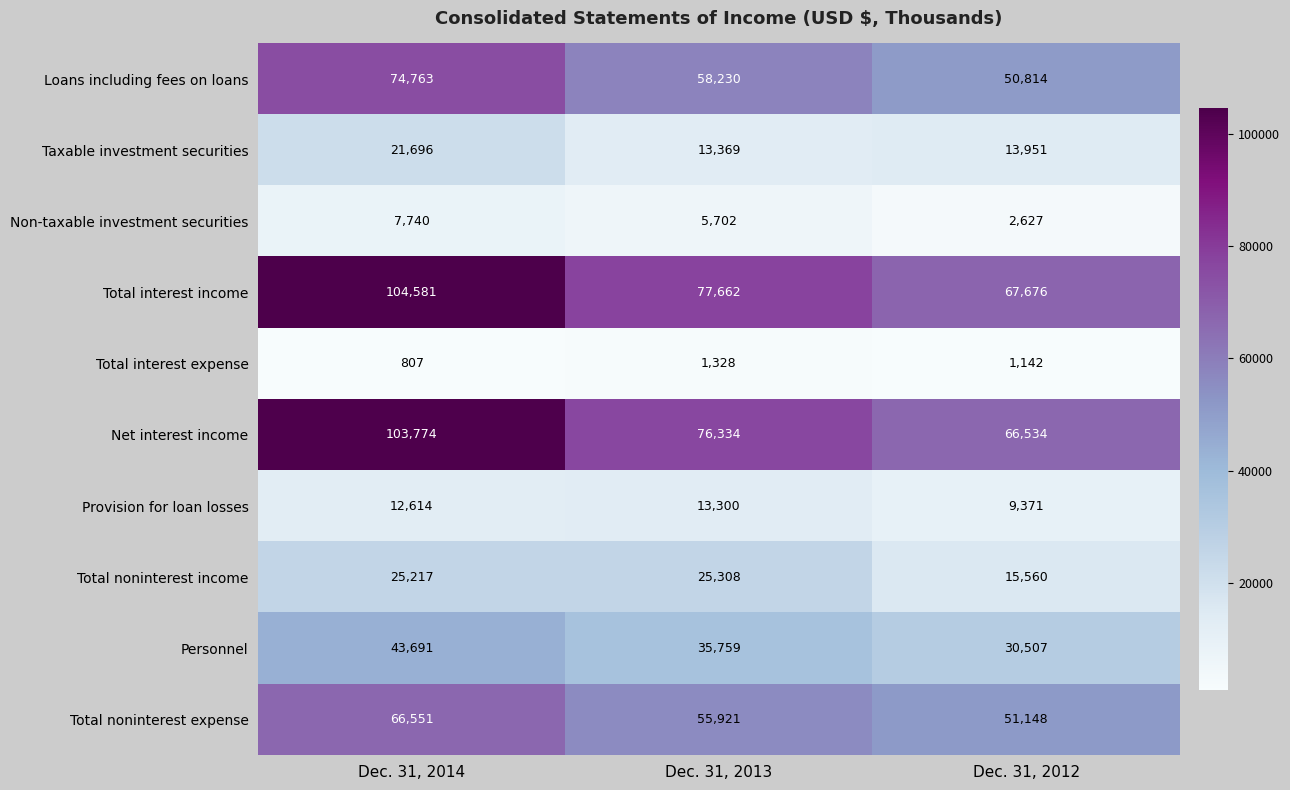

At which label does Net interest income first exceed 76334?

Dec. 31, 2014